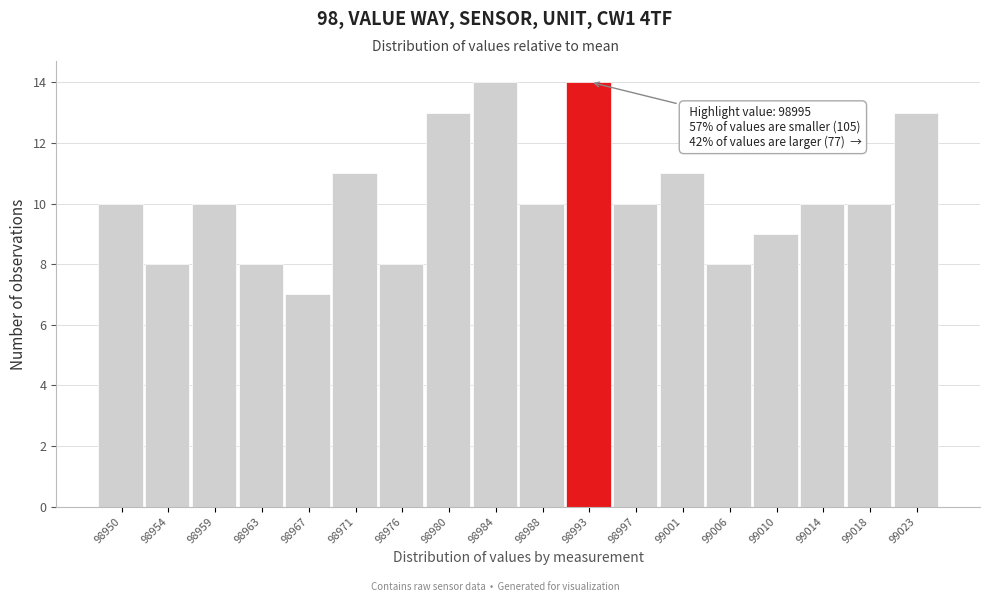

Reading left to right, list all the values displayed in this chart.

10	8	10	8	7	11	8	13	14	10	14	10	11	8	9	10	10	13